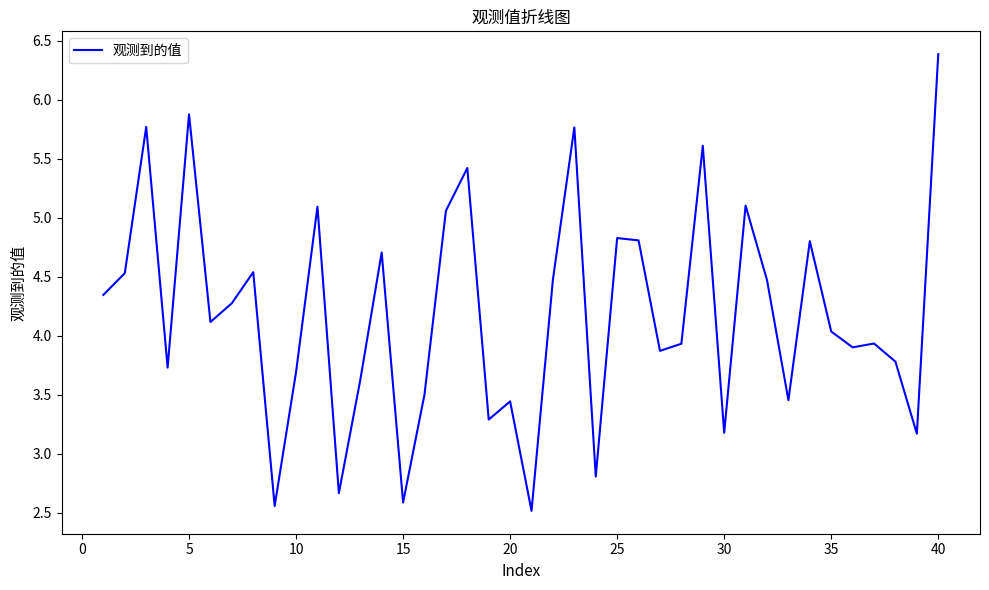

What is the minimum value shown in the chart?

2.5